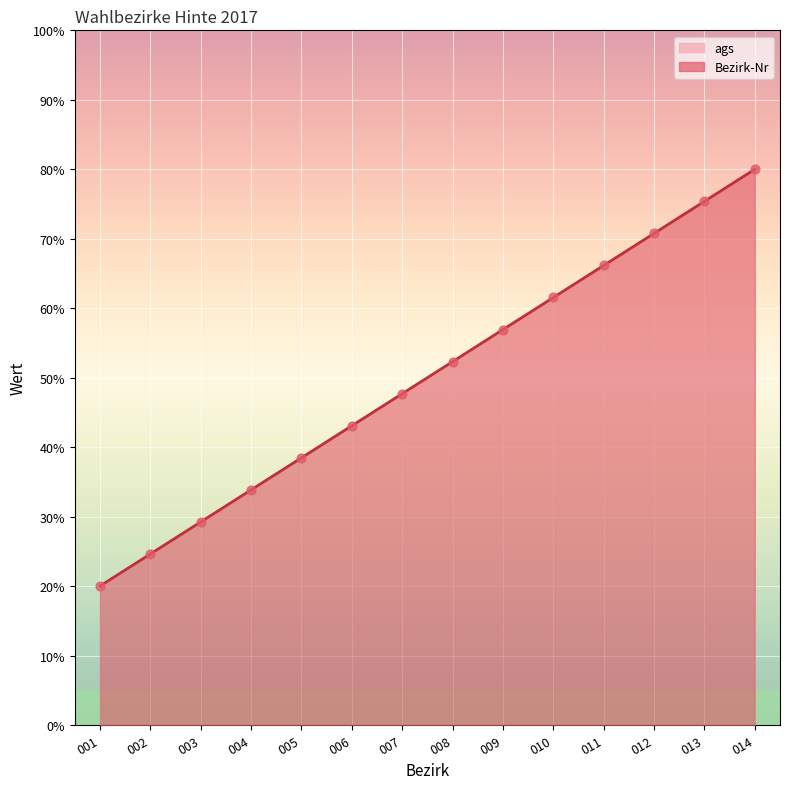

What is the change in value from 004 to 014?

+46.2